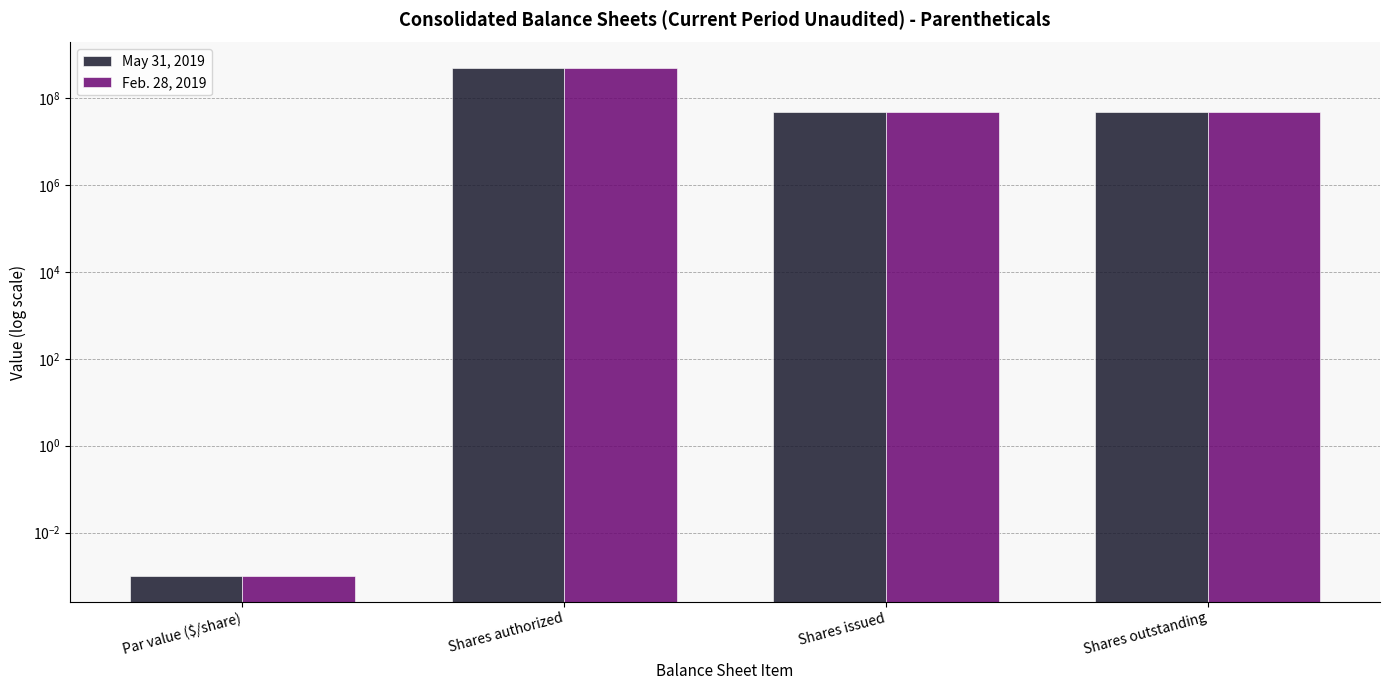

Reading left to right, transcribe all the data shown in this chart.

May 31, 2019: Par value ($/share)=0.0	Shares authorized=495000000.0	Shares issued=48491485.0	Shares outstanding=48491485.0
Feb. 28, 2019: Par value ($/share)=0.0	Shares authorized=495000000.0	Shares issued=48491485.0	Shares outstanding=48491485.0